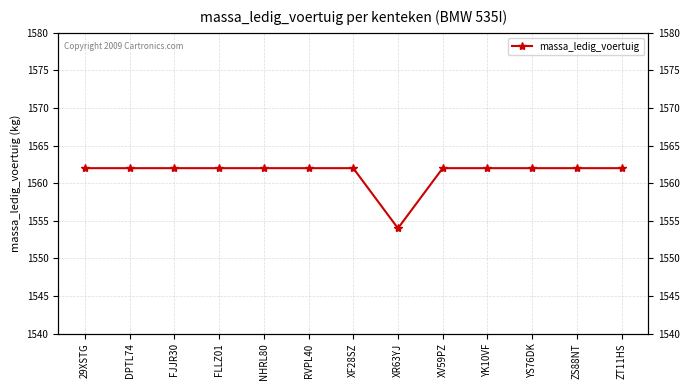

The value at XF28SZ is 390. True or false?

False